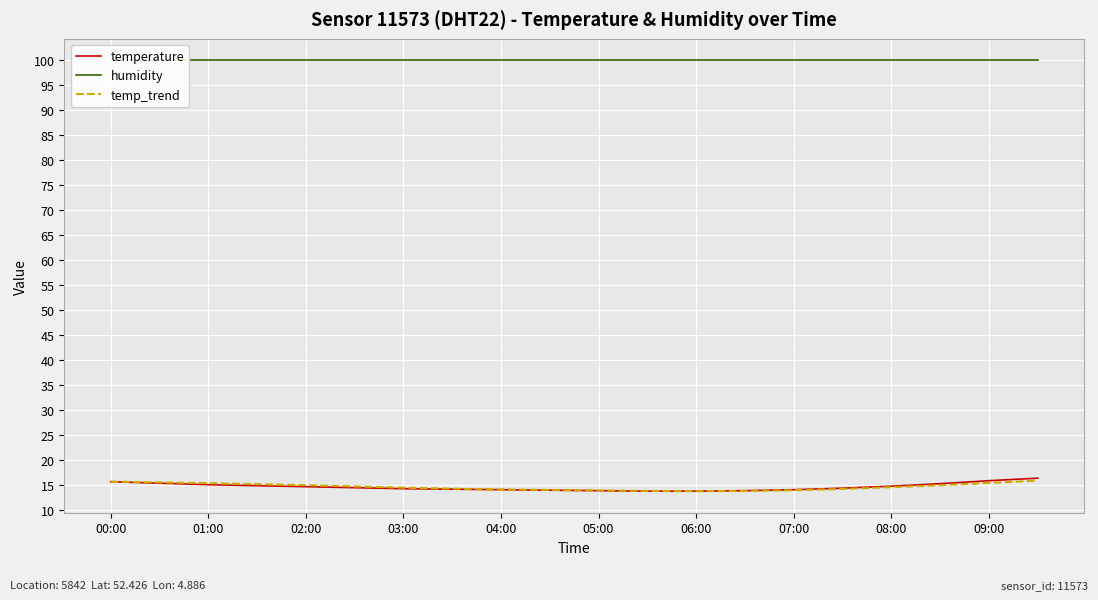

True or false: temperature has a value of 14.2 at 03:00.

True